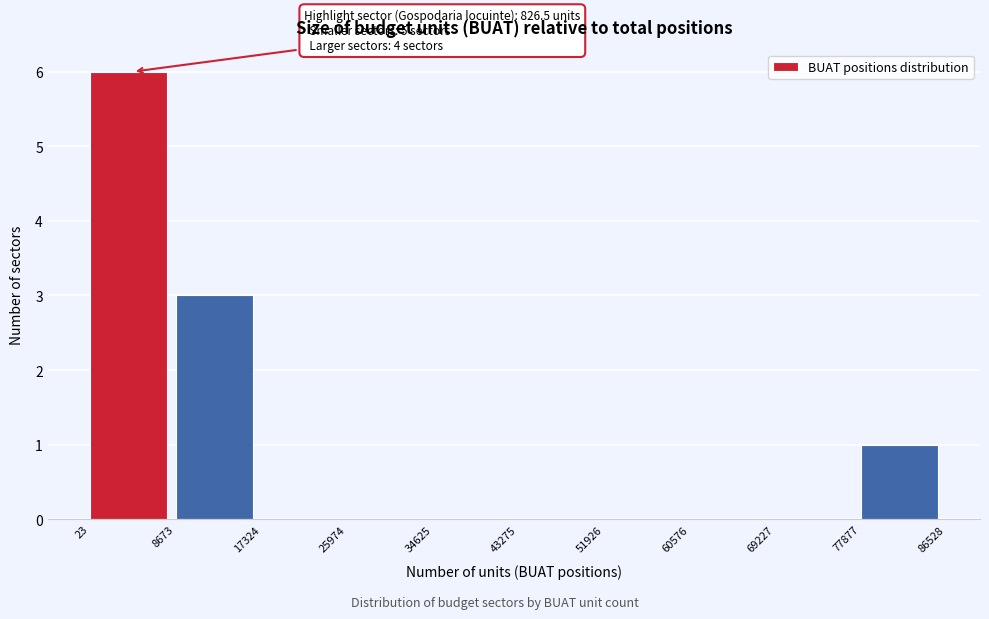

Which range on the x-axis has the tallest bar?

23 to 8673